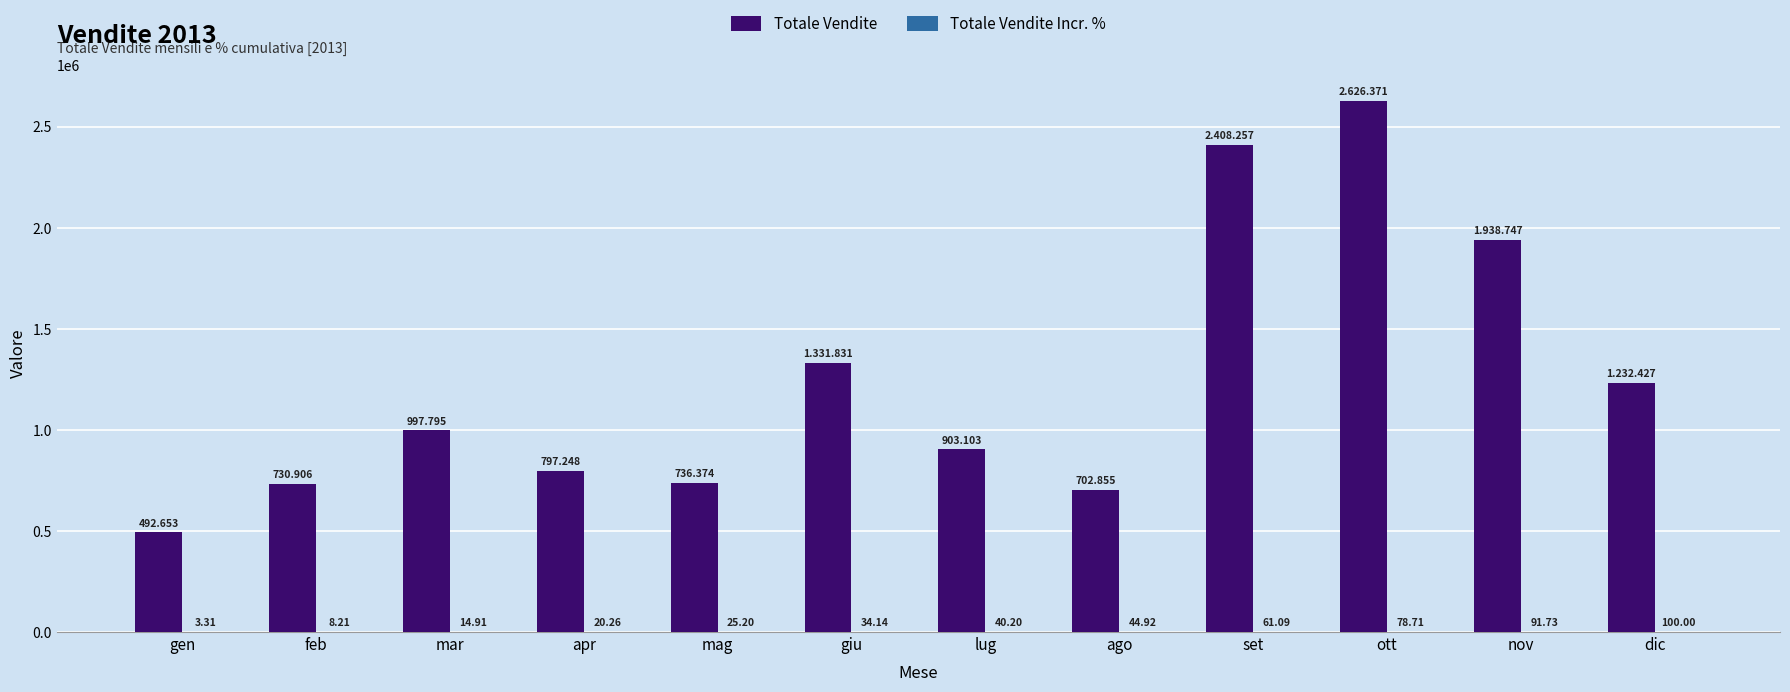

Which category has the highest value in the Totale Vendite series?

ott